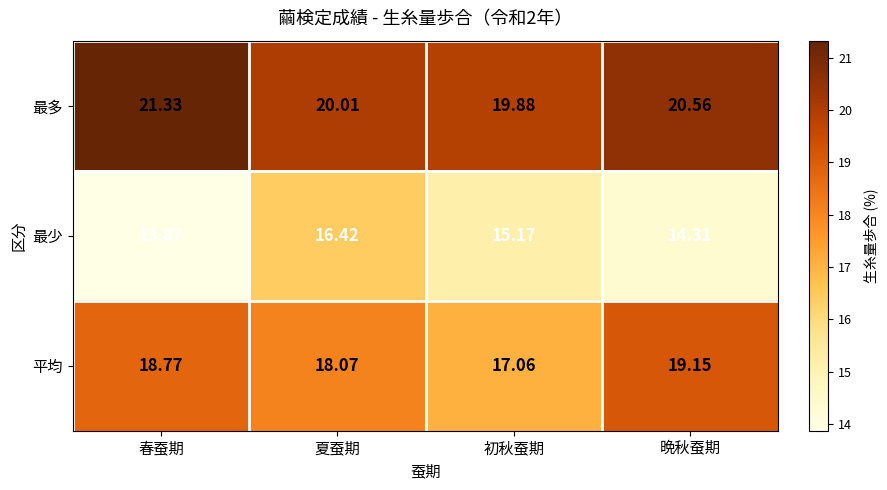

Which series has the largest range (max minus min)?

最少